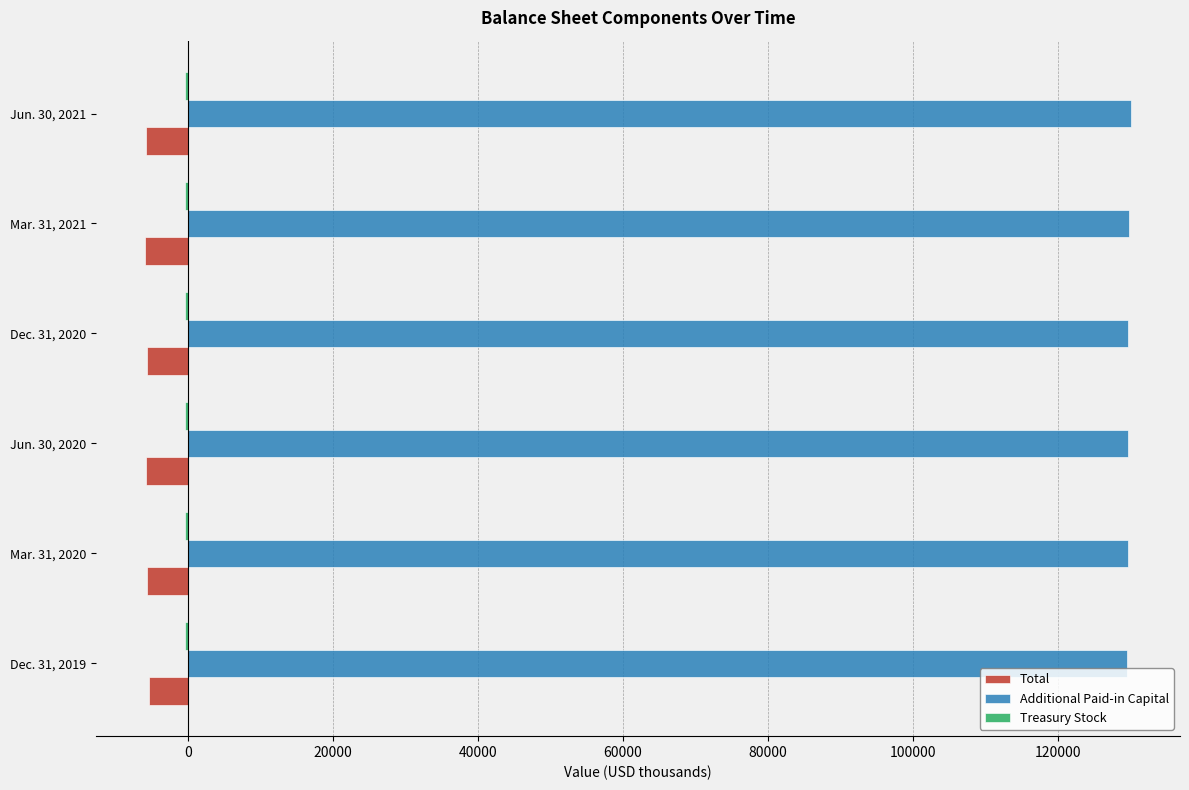

What is the greatest value displayed?

130098